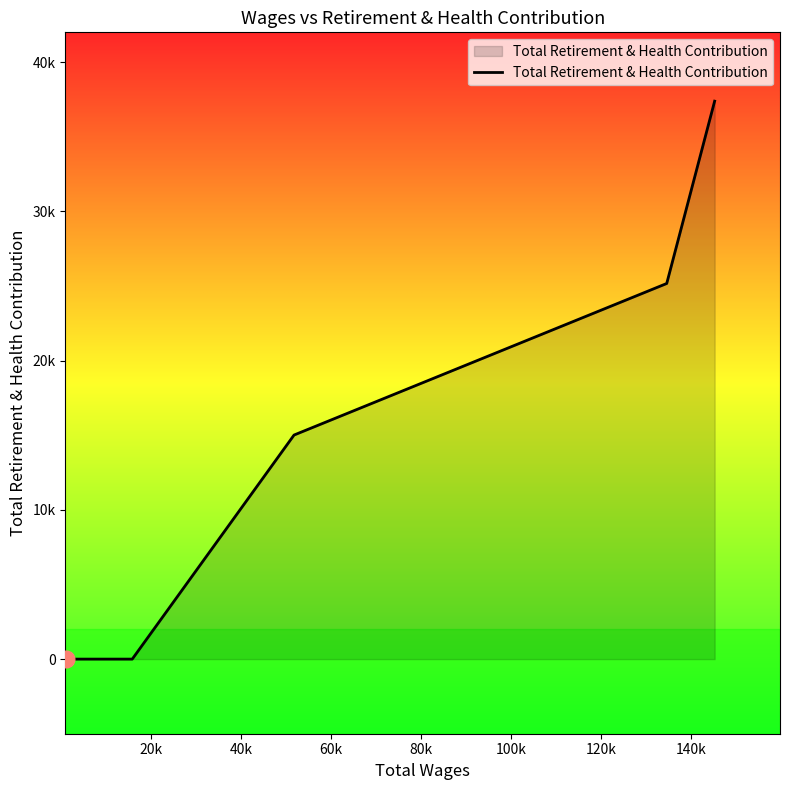

Does the chart display data point markers on the line(s)?

No